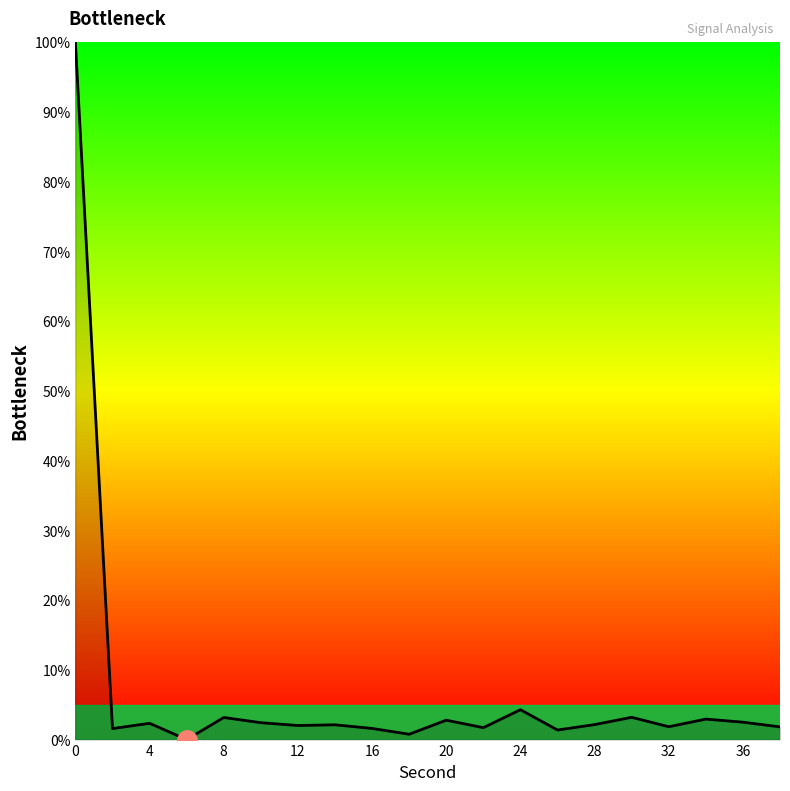

What is the difference between the maximum and minimum values?

100.0